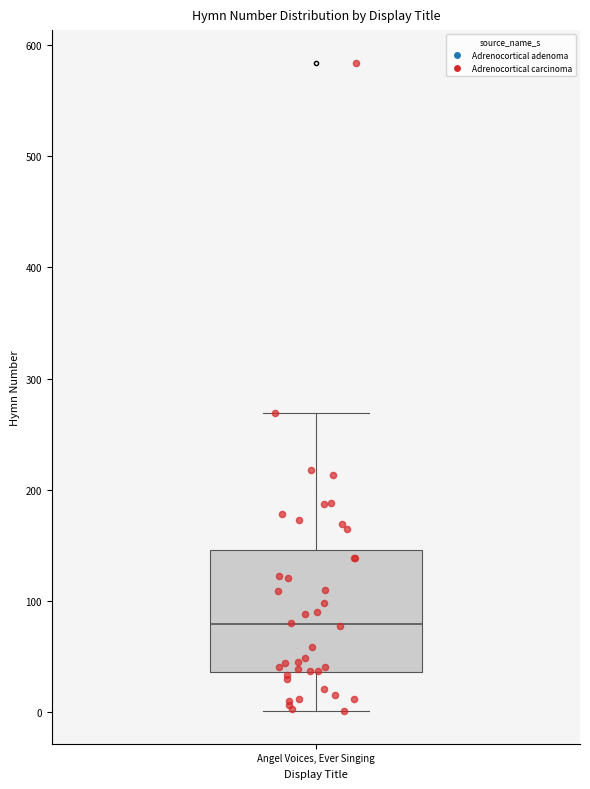

Where is the upper edge of the box for Angel Voices, Ever Singing on the y-axis? The values are not printed on the chart, so give them approximately, as read against the axis.

150